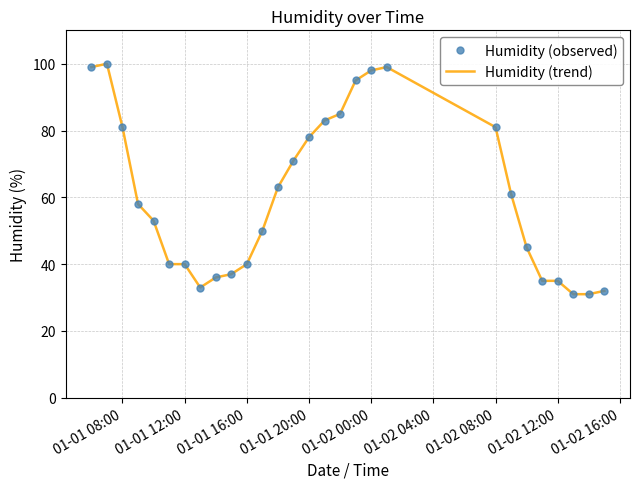

How many interior local peaks does the Humidity (observed) series have?

2